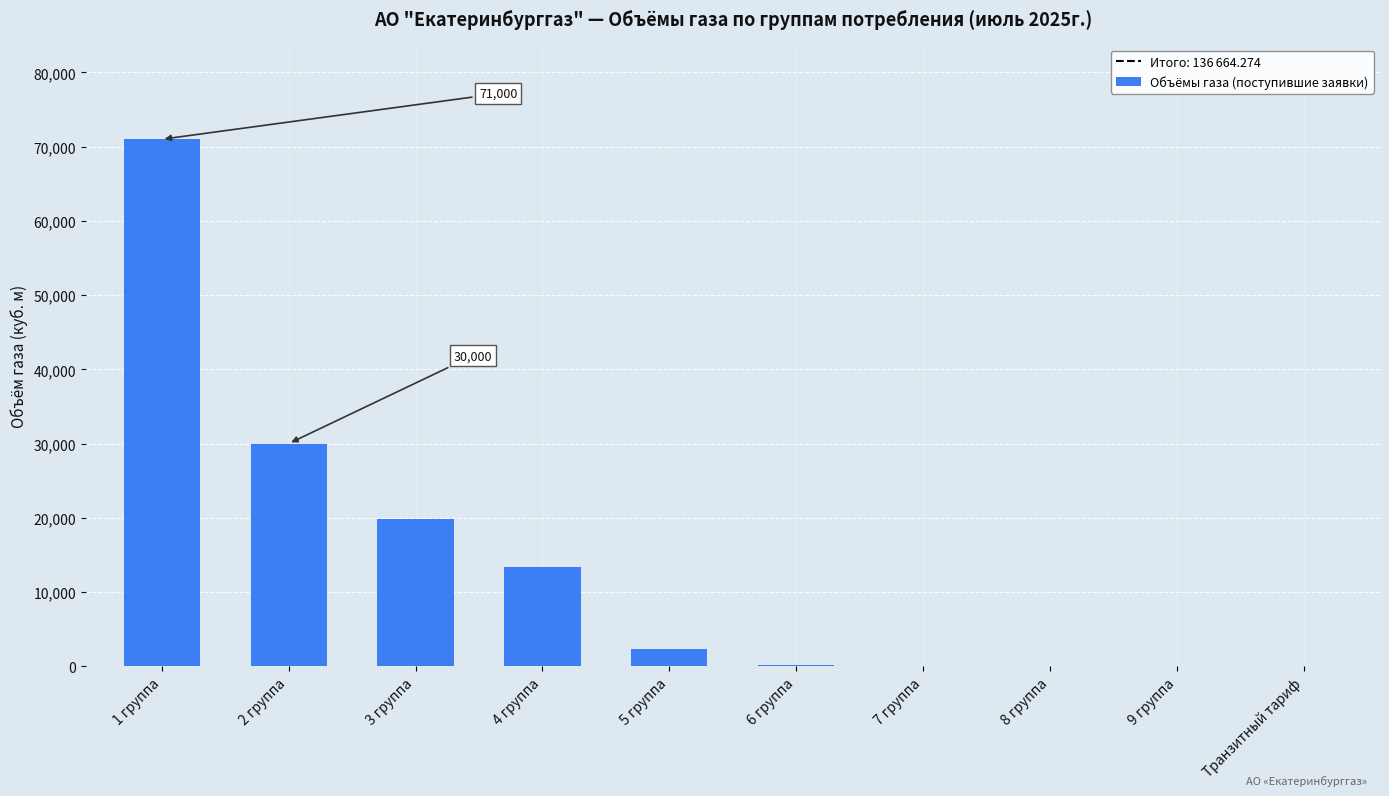

At which label is the value closest to 35500?

2 группа